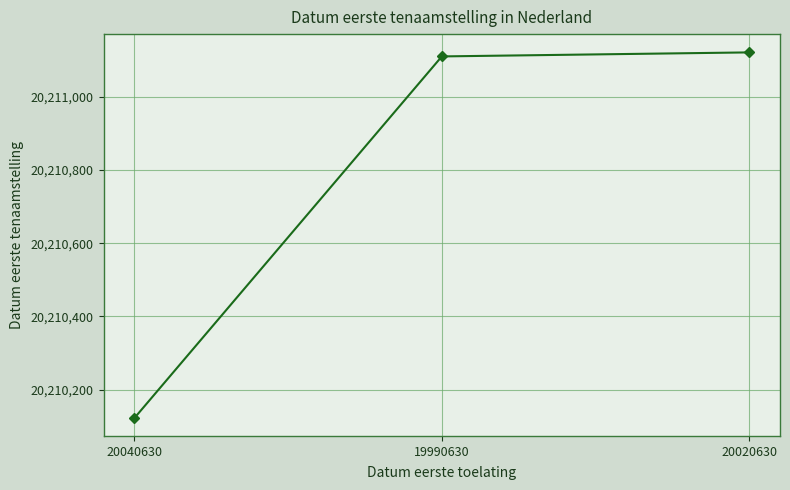

List the labels in order of value, largest first.

20020630, 19990630, 20040630